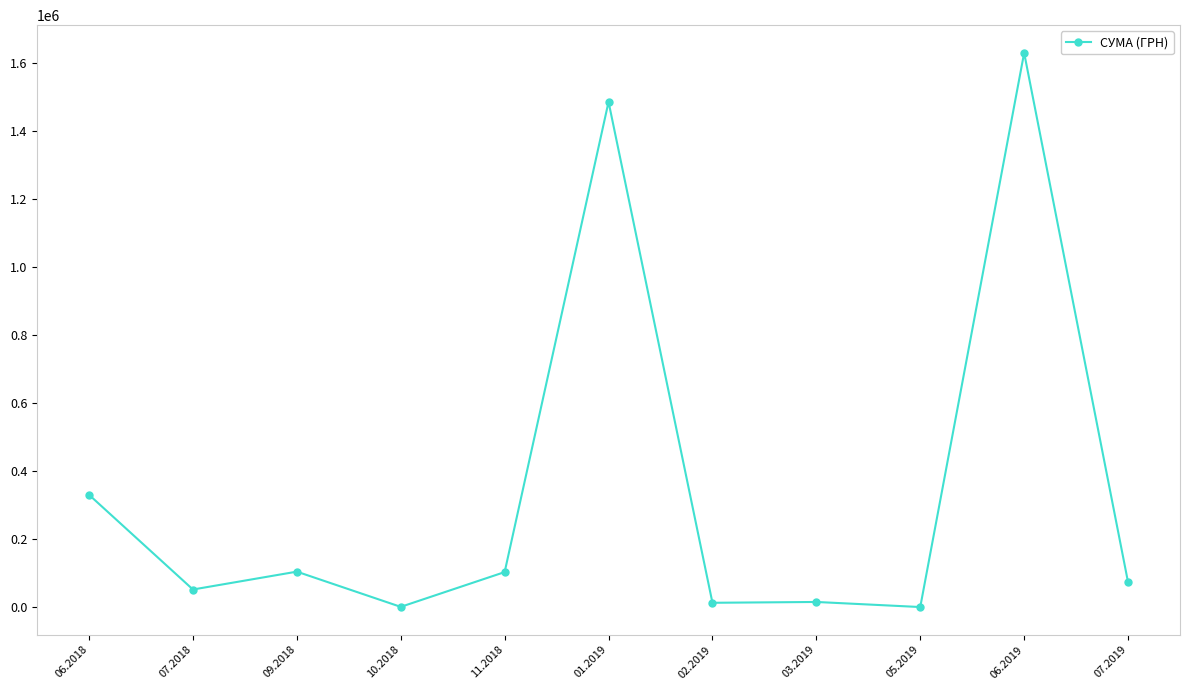

Where is the first local minimum?

07.2018